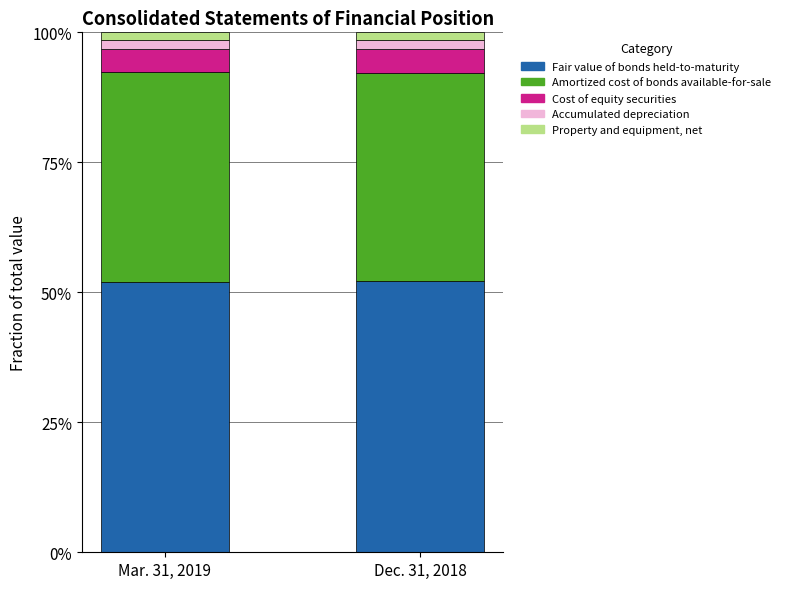

At Dec. 31, 2018, list the series in order from largest to smallest.

Fair value of bonds held-to-maturity, Amortized cost of bonds available-for-sale, Cost of equity securities, Accumulated depreciation, Property and equipment, net